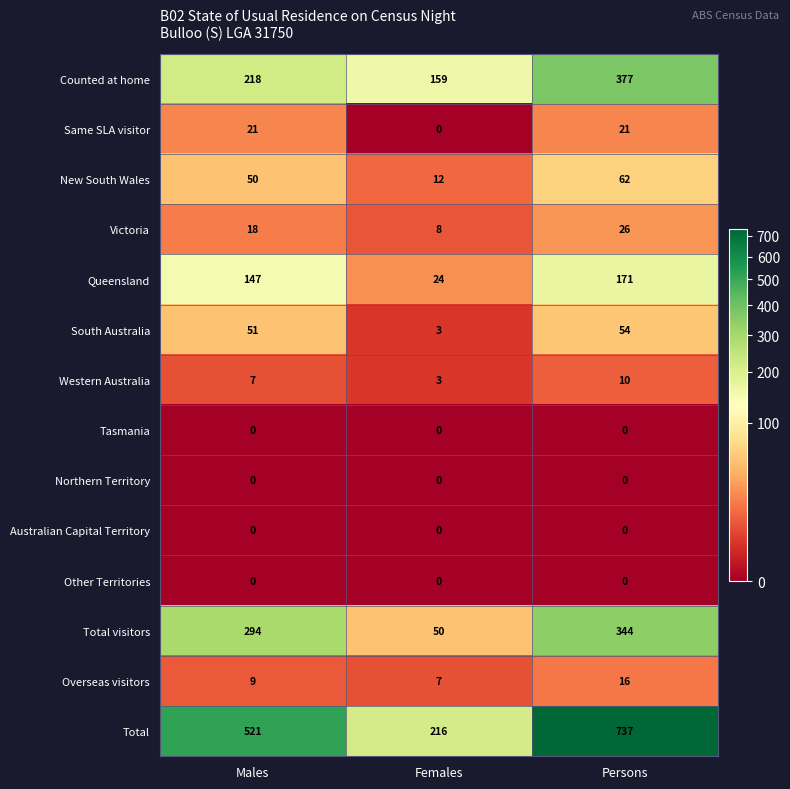

Which series has the largest range (max minus min)?

Total